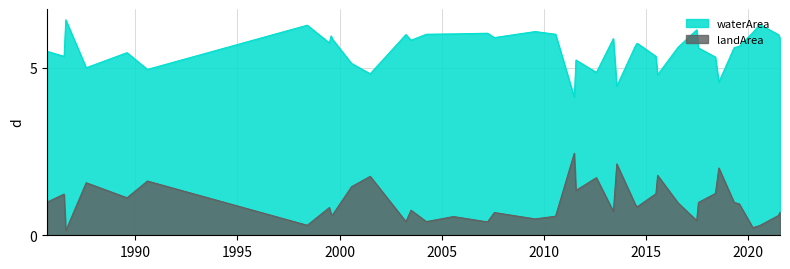

True or false: landArea and waterArea intersect in this chart.

False